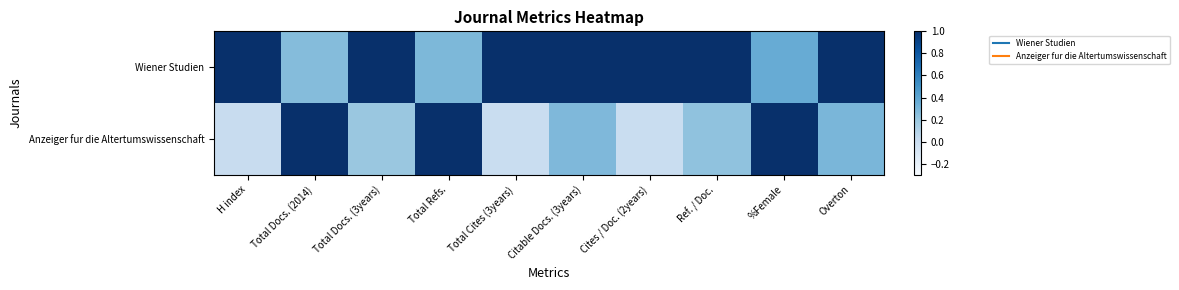

Rank the series at Cites / Doc. (2years) from highest to lowest value.

Wiener Studien, Anzeiger fur die Altertumswissenschaft